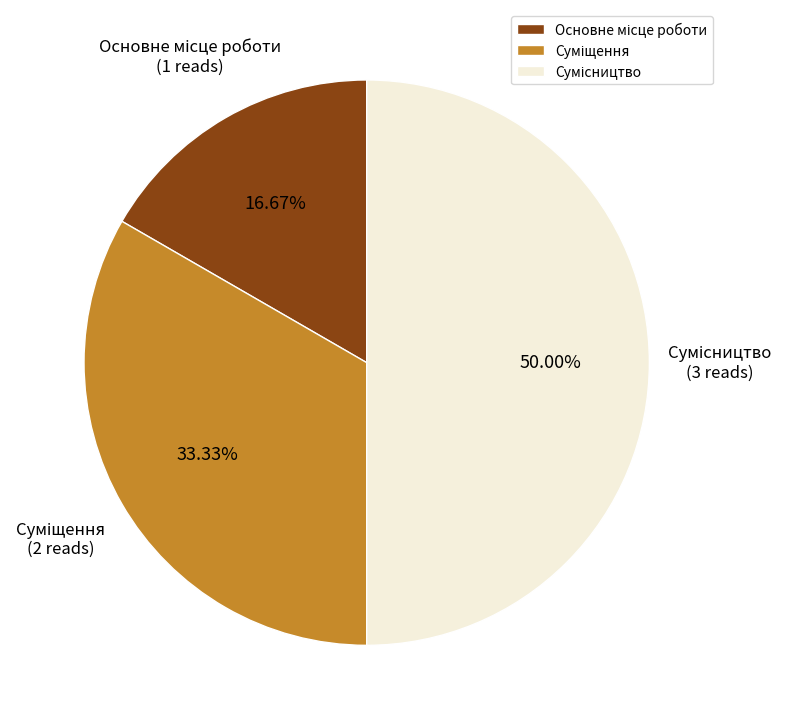

How many segments does this pie chart have?

3